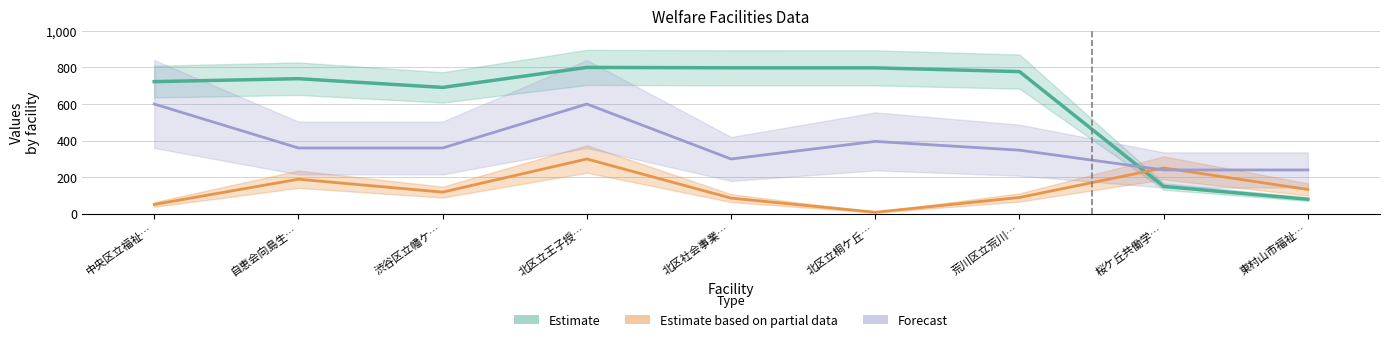

What is the label of the 6th point from the right?

北区立王子授…